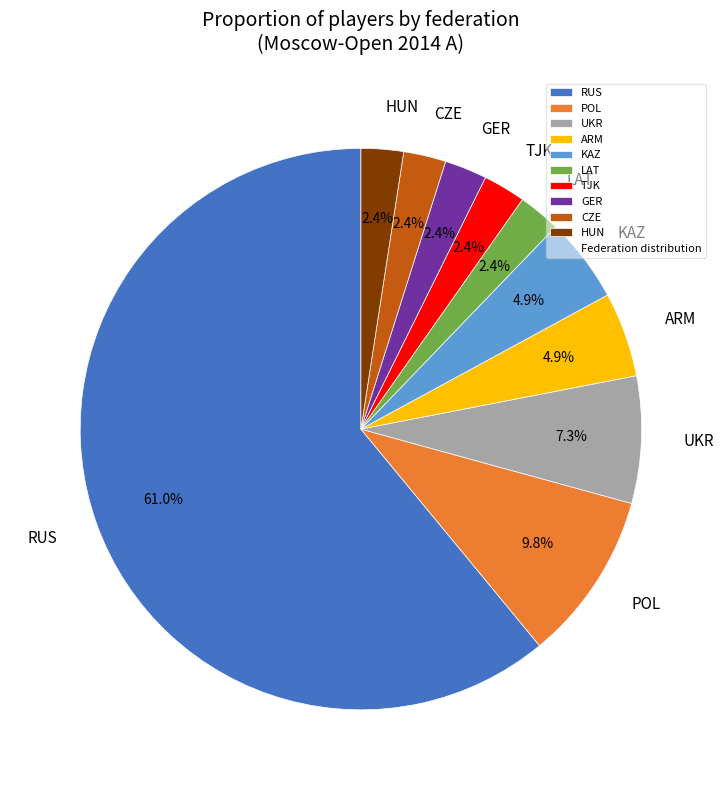

To the nearest percent, what is the difference between the largest and smallest slice percentages?

59%